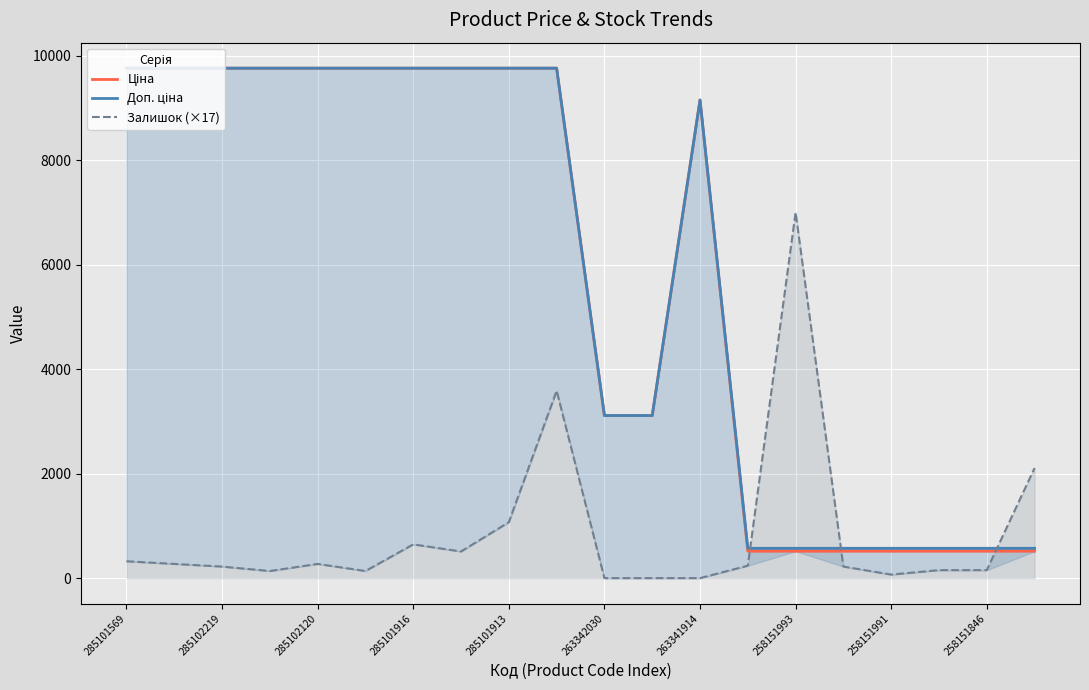

True or false: Залишок (×17) has a value of 3675 at 263341914.

False